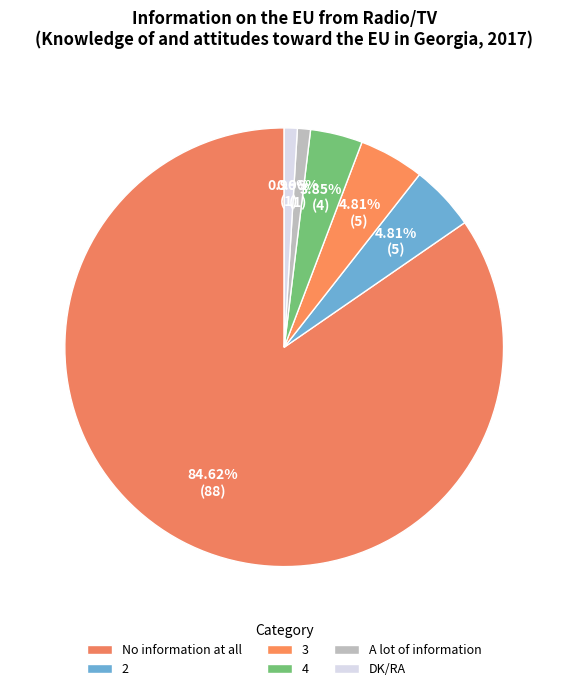

Is it true that No information at all is 96% of the pie?

False